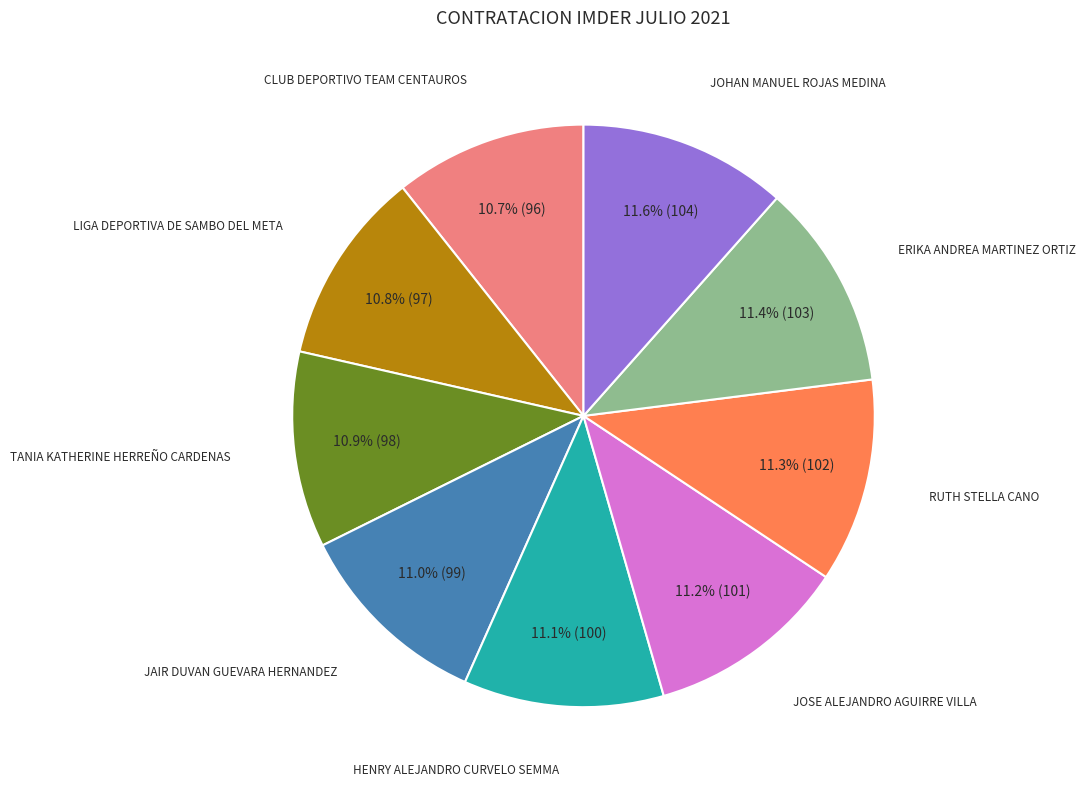

What is the total percentage of TANIA KATHERINE HERREÑO CARDENAS and CLUB DEPORTIVO TEAM CENTAUROS?

21.6%